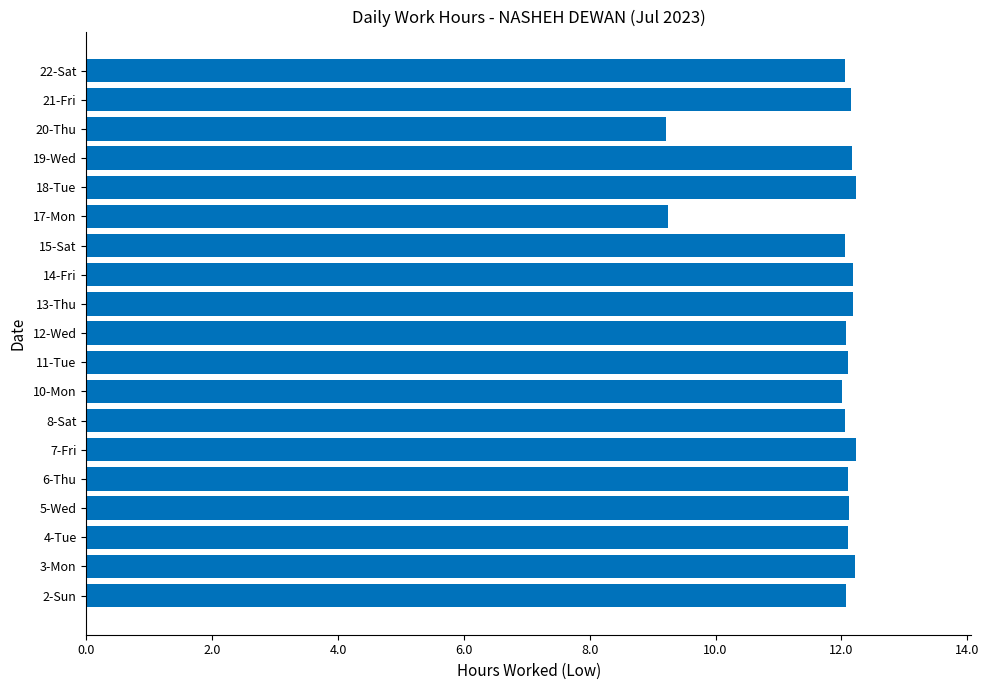

What is the sum of the values at 22-Sat and 4-Tue?

24.2